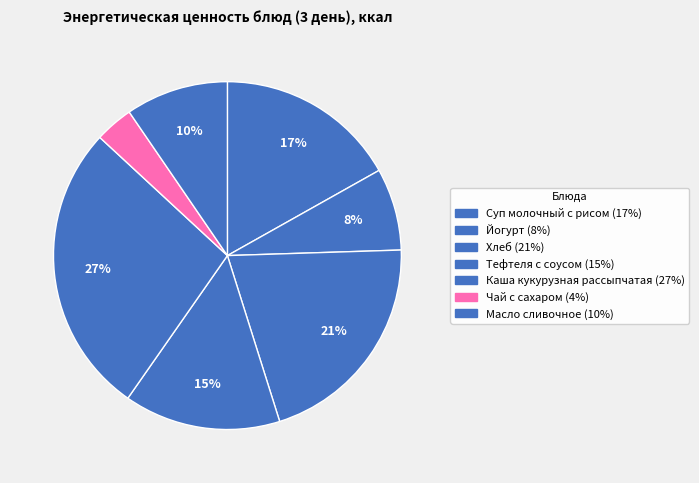

How many segments does this pie chart have?

7